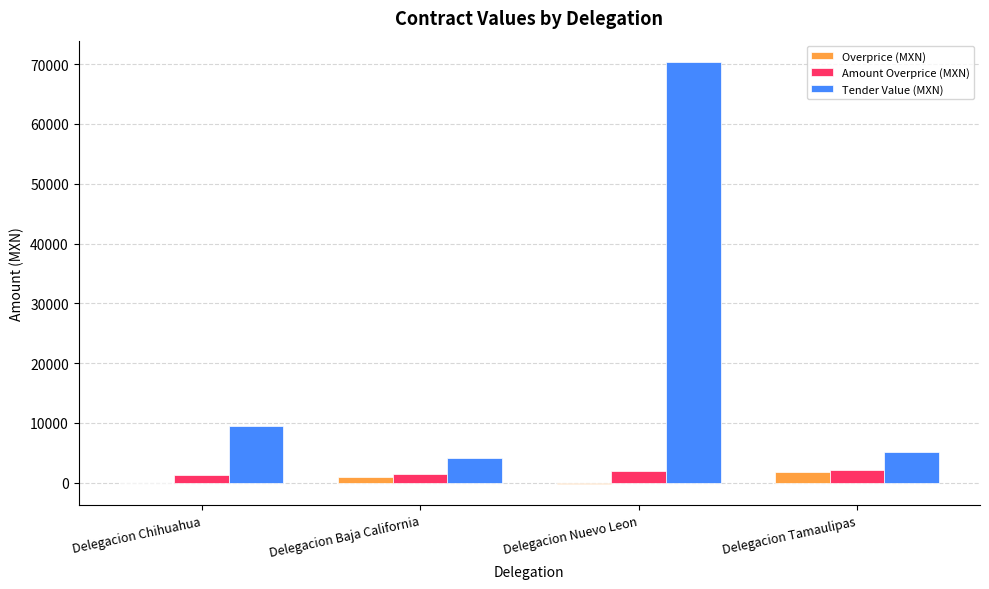

What is the greatest value displayed?

70383.0